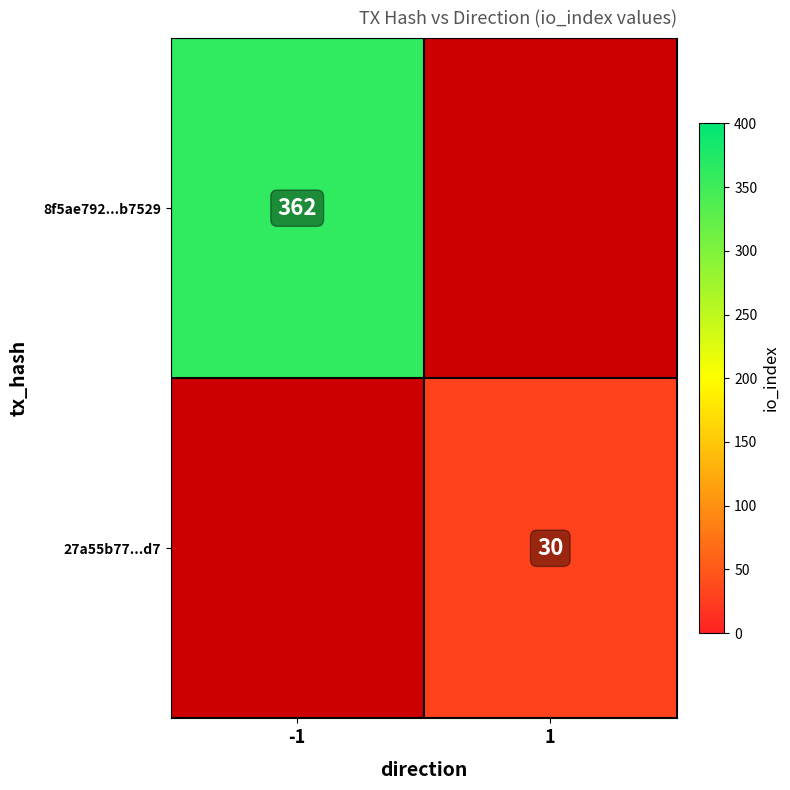

The value of 27a55b77...d7 at 1 is 45. True or false?

False